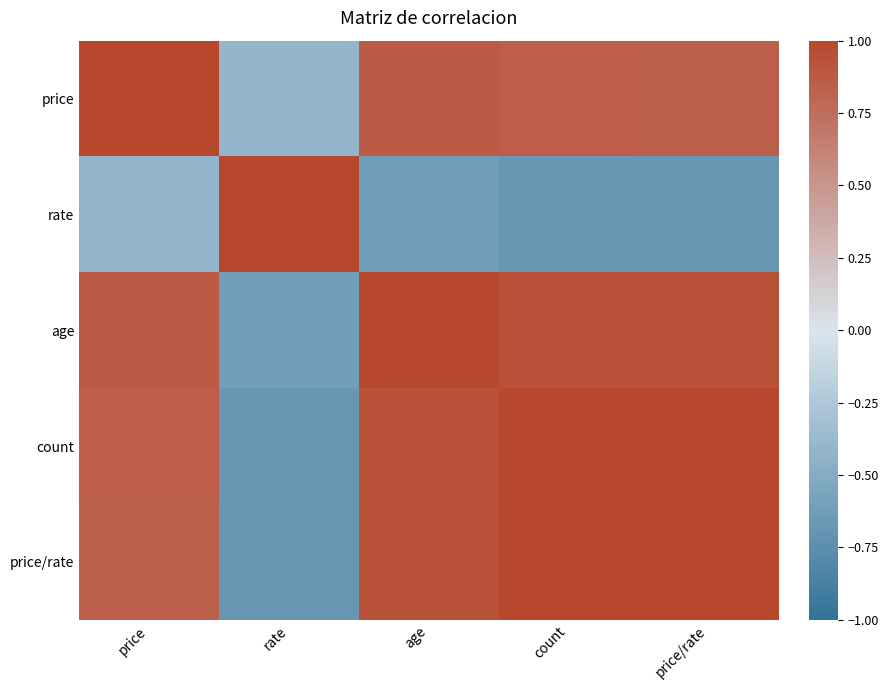

Which series has the largest range (max minus min)?

rate